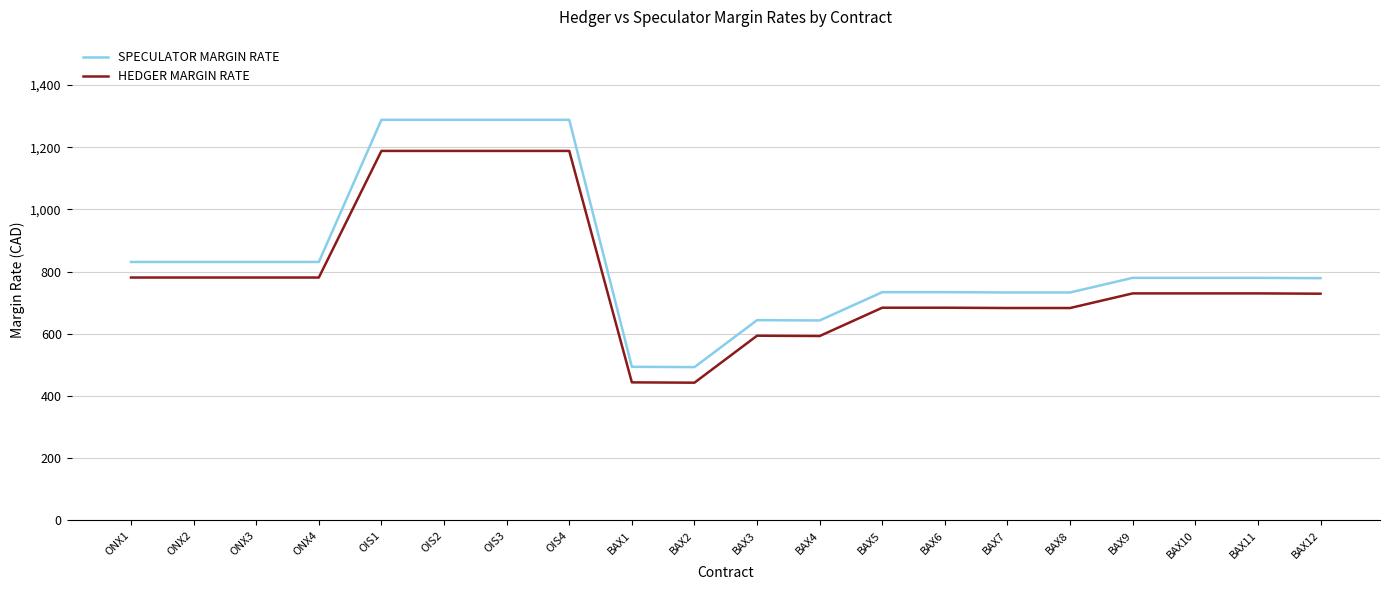

Is the value of SPECULATOR MARGIN RATE at ONX2 greater than the value of HEDGER MARGIN RATE at BAX1?

Yes